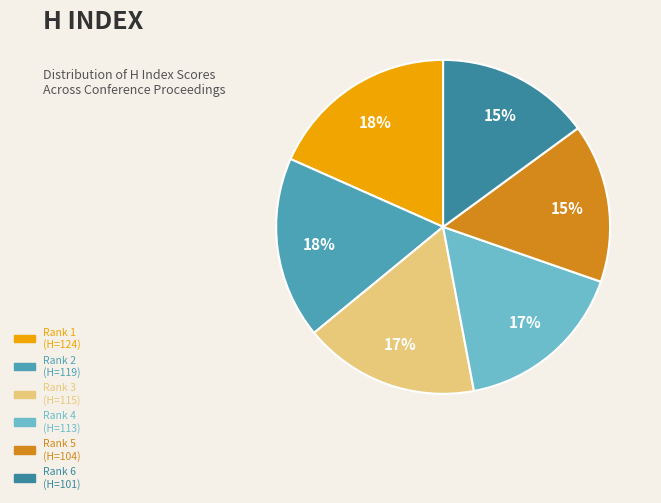

How many slices are in this pie chart?

6